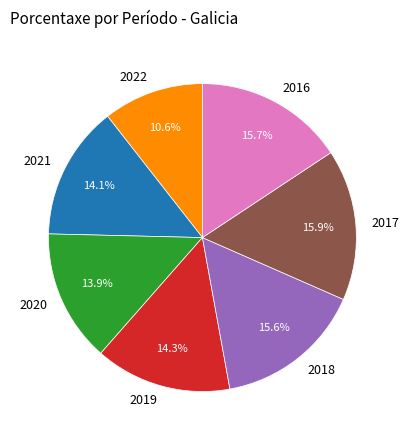

To the nearest percent, what is the difference between the largest and smallest slice percentages?

5%